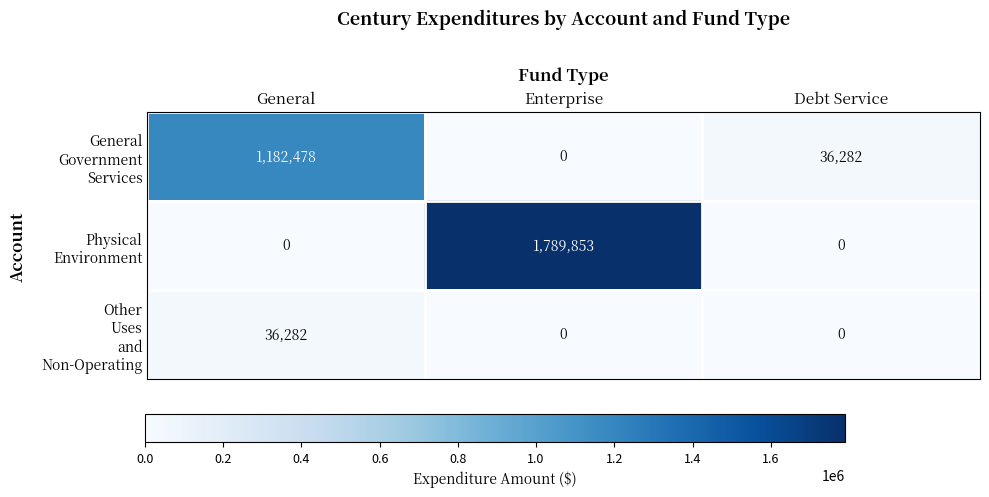

What is the total value across all series at Enterprise?

1789853